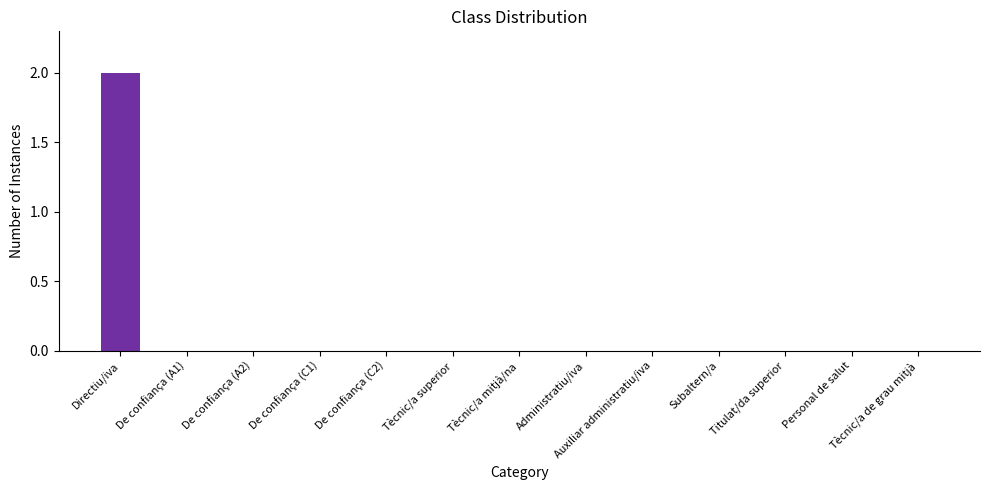

Are the bars grouped side by side (vs. stacked)?

No